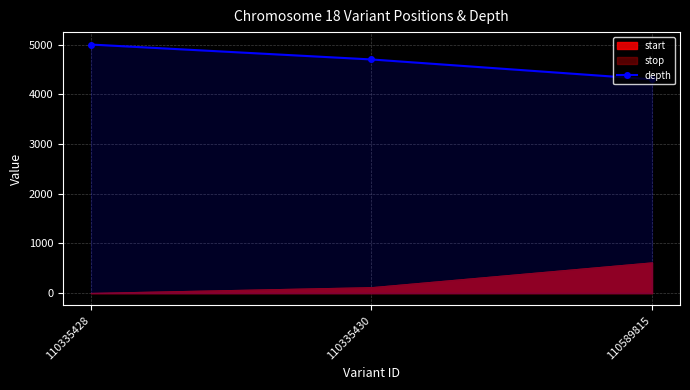

Does the chart display data point markers on the line(s)?

Yes